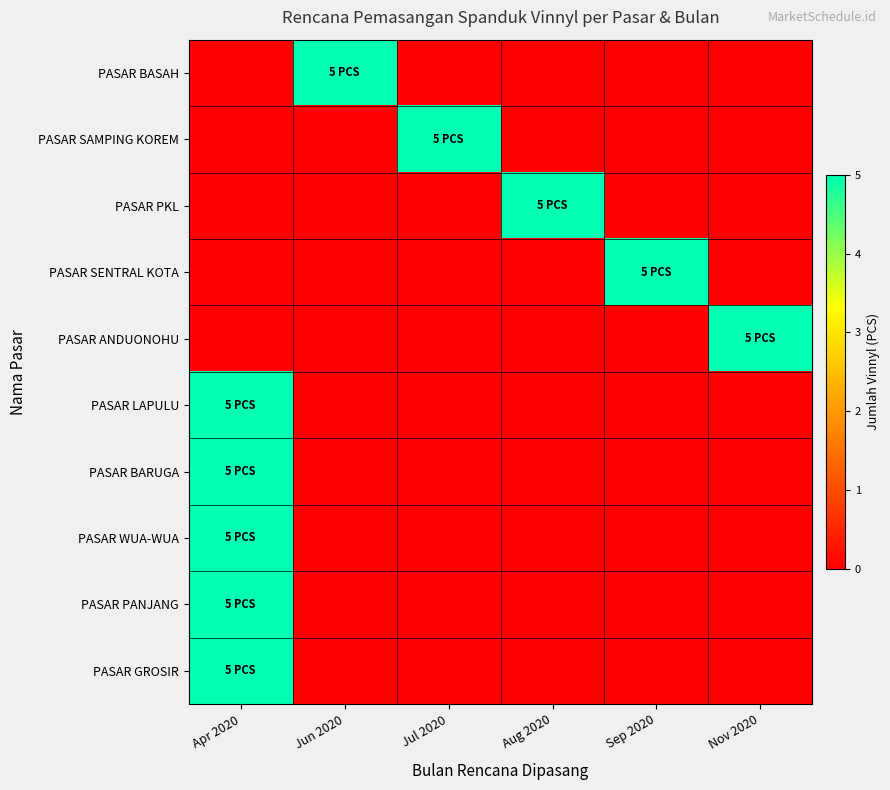

Reading left to right, what are all the values shown in this chart?

PASAR BASAH: Apr 2020=0	Jun 2020=5	Jul 2020=0	Aug 2020=0	Sep 2020=0	Nov 2020=0
PASAR SAMPING KOREM: Apr 2020=0	Jun 2020=0	Jul 2020=5	Aug 2020=0	Sep 2020=0	Nov 2020=0
PASAR PKL: Apr 2020=0	Jun 2020=0	Jul 2020=0	Aug 2020=5	Sep 2020=0	Nov 2020=0
PASAR SENTRAL KOTA: Apr 2020=0	Jun 2020=0	Jul 2020=0	Aug 2020=0	Sep 2020=5	Nov 2020=0
PASAR ANDUONOHU: Apr 2020=0	Jun 2020=0	Jul 2020=0	Aug 2020=0	Sep 2020=0	Nov 2020=5
PASAR LAPULU: Apr 2020=5	Jun 2020=0	Jul 2020=0	Aug 2020=0	Sep 2020=0	Nov 2020=0
PASAR BARUGA: Apr 2020=5	Jun 2020=0	Jul 2020=0	Aug 2020=0	Sep 2020=0	Nov 2020=0
PASAR WUA-WUA: Apr 2020=5	Jun 2020=0	Jul 2020=0	Aug 2020=0	Sep 2020=0	Nov 2020=0
PASAR PANJANG: Apr 2020=5	Jun 2020=0	Jul 2020=0	Aug 2020=0	Sep 2020=0	Nov 2020=0
PASAR GROSIR: Apr 2020=5	Jun 2020=0	Jul 2020=0	Aug 2020=0	Sep 2020=0	Nov 2020=0